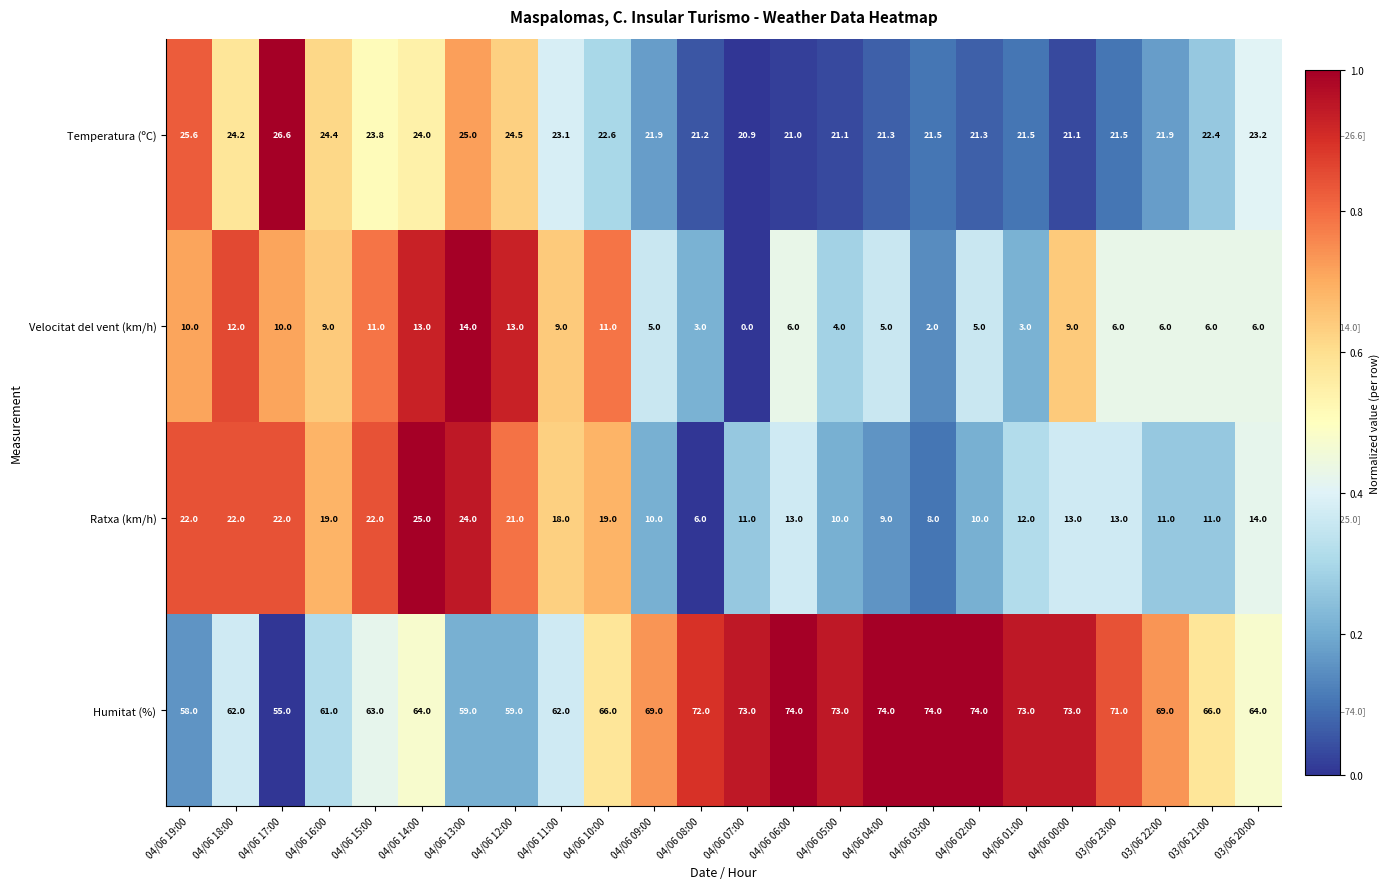

At how many categories does at least one series exceed 0?

24